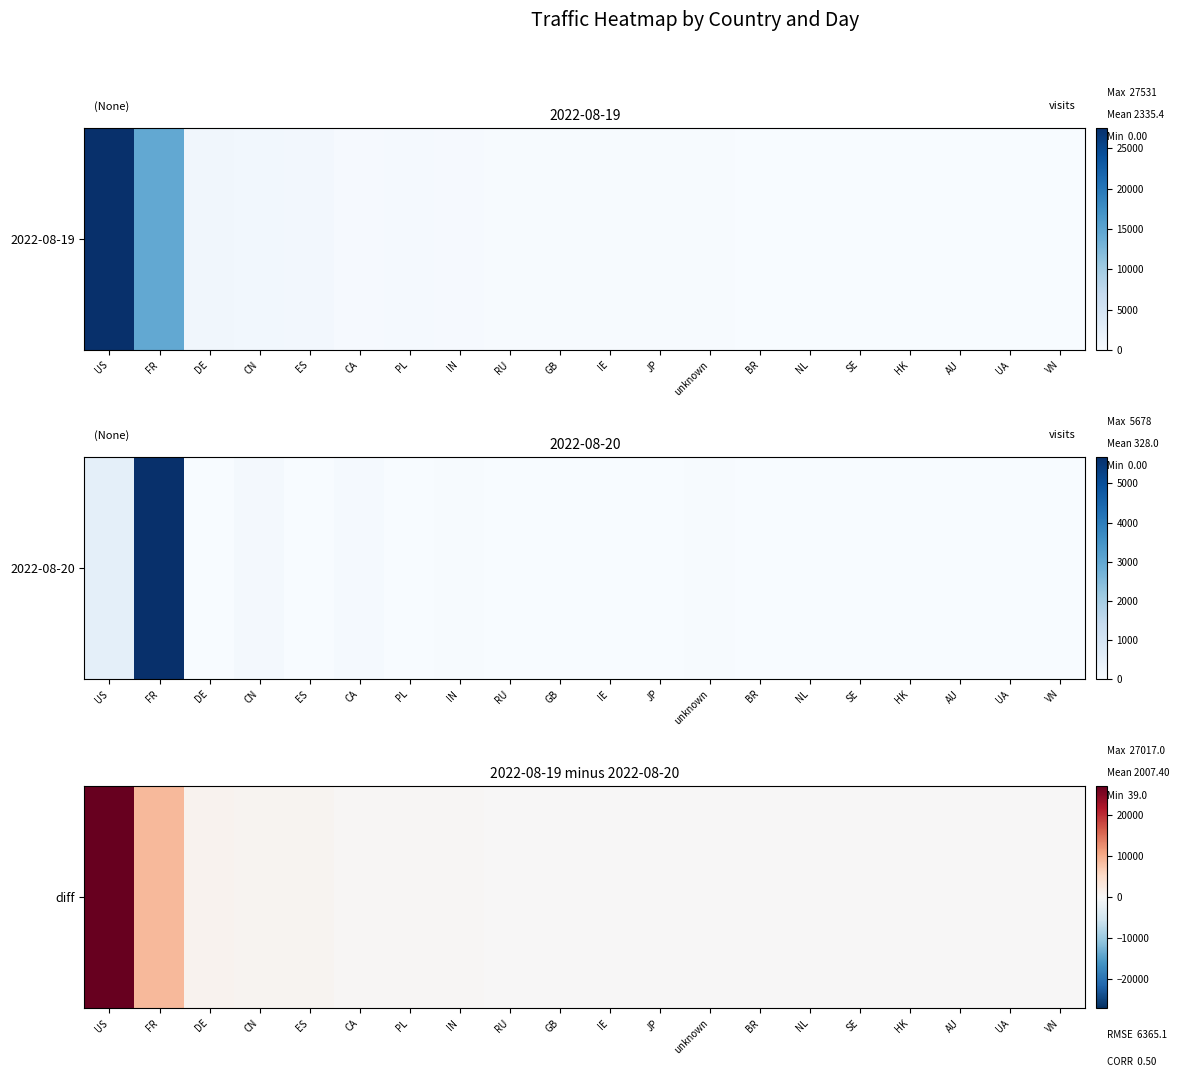

Is it true that the value at DE is 1604?

False